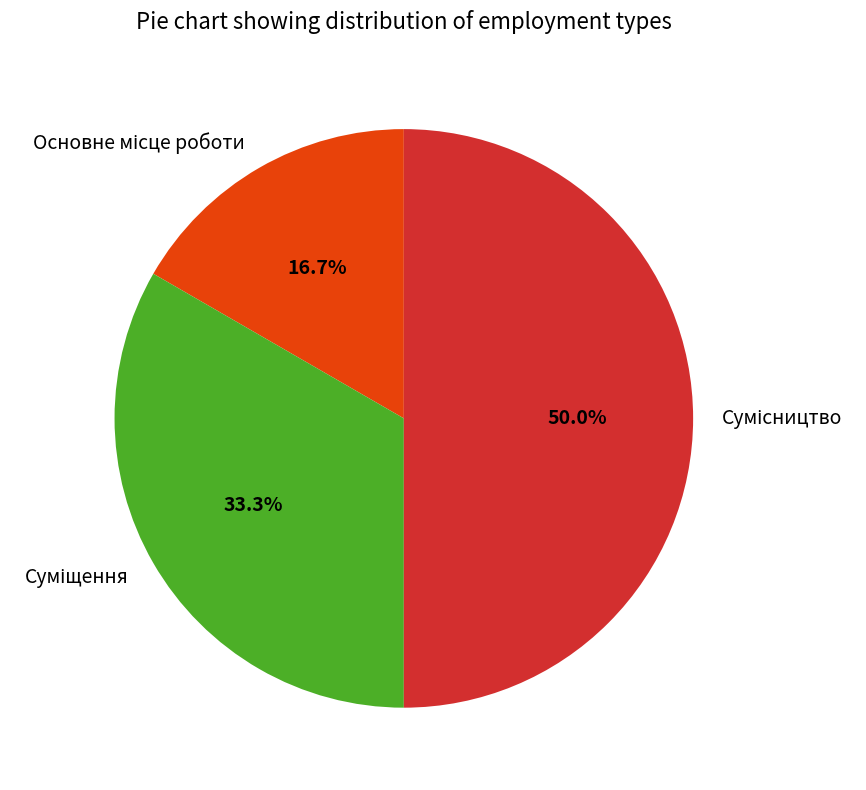

True or false: Суміщення accounts for 33% of the total.

True